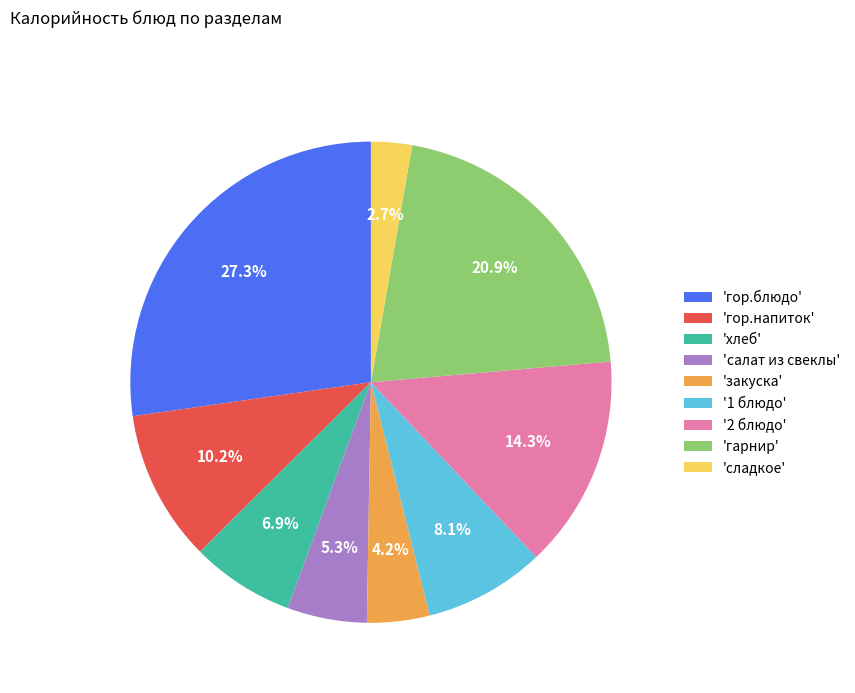

Which has a higher value, '1 блюдо' or 'закуска'?

'1 блюдо'